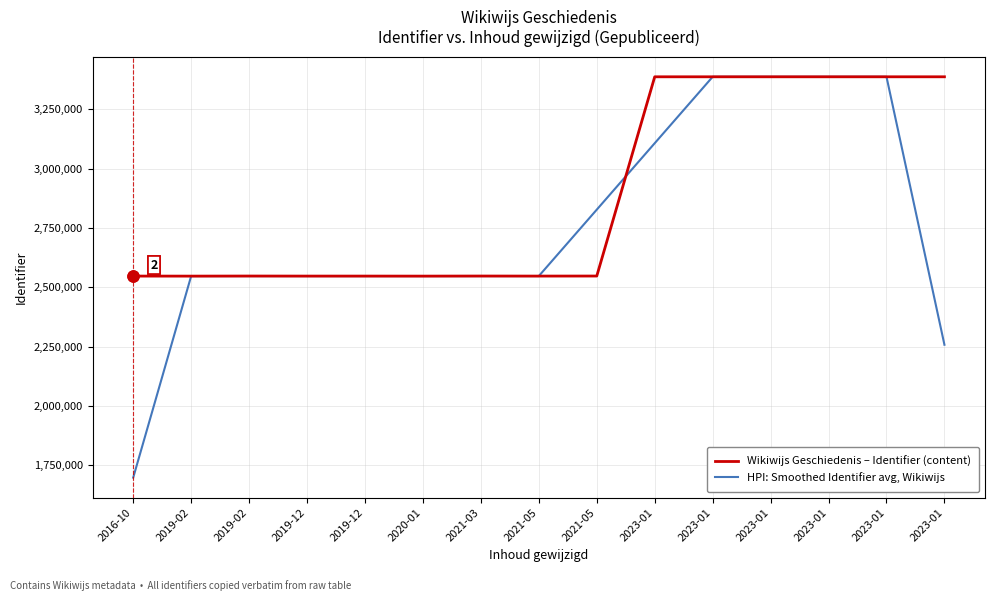

What is the sum of the HPI: Smoothed Identifier avg, Wikiwijs values at 2021-05 and 2019-02?

5094611.7